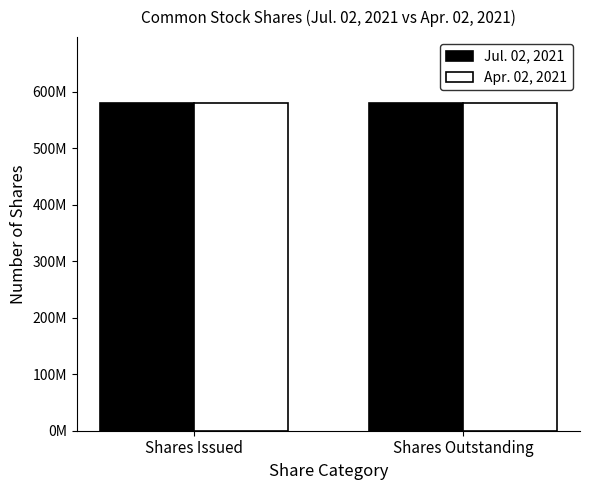

What is the label of the 1st bar from the right?

Shares Outstanding